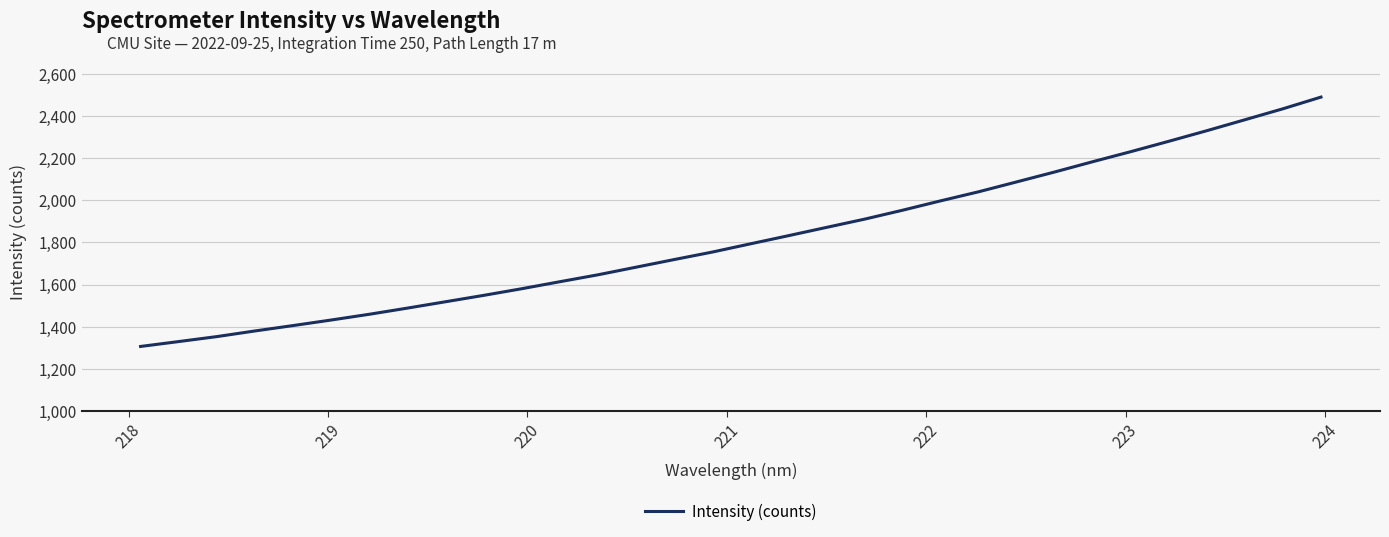

What is the maximum value shown in the chart?

2490.0